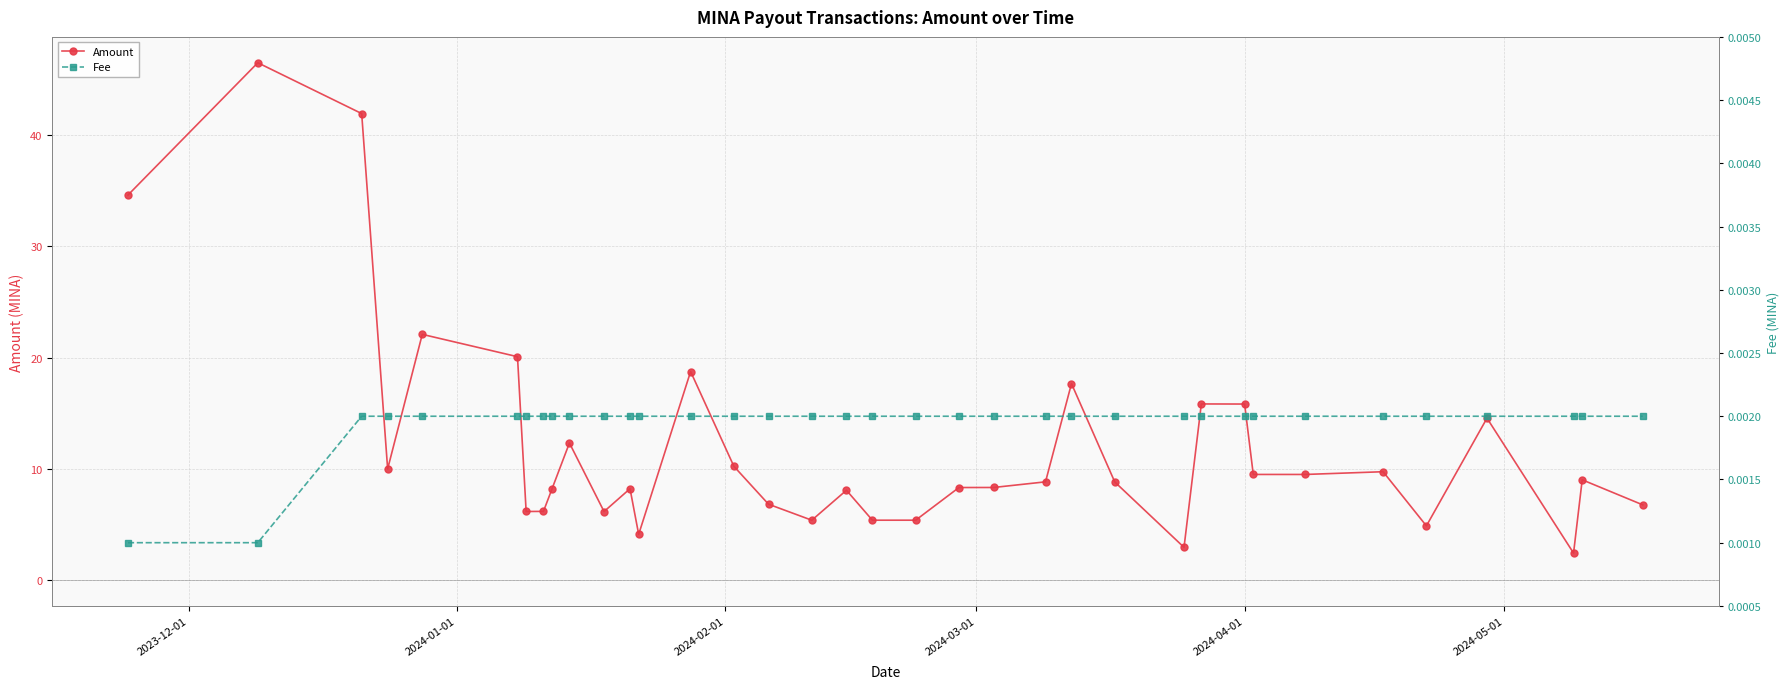

What is the value of the Amount point at the 4th from the left?

10.0